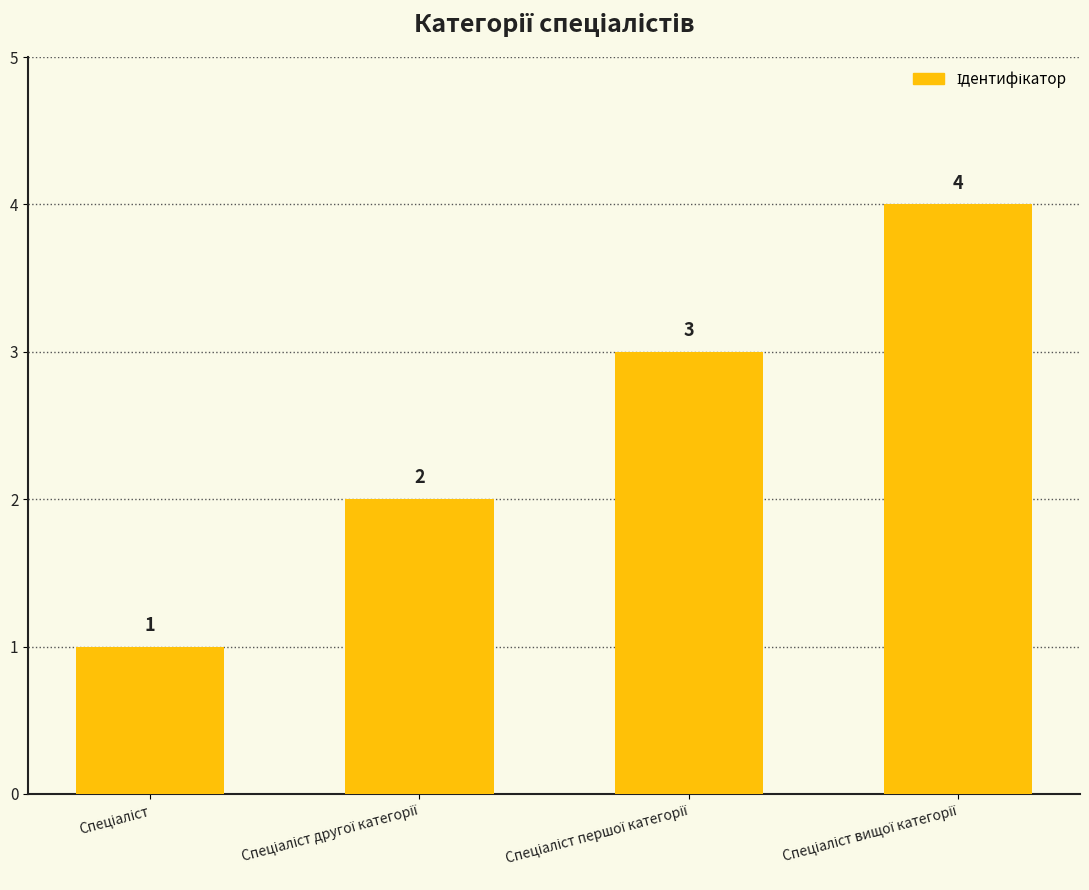

What is the difference between the maximum and minimum values?

3